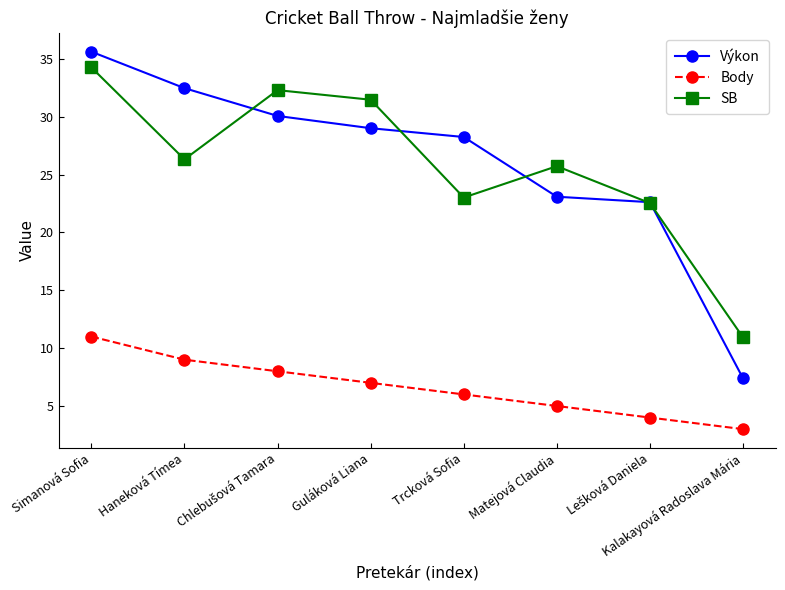

At how many categories does at least one series exceed 26?

5